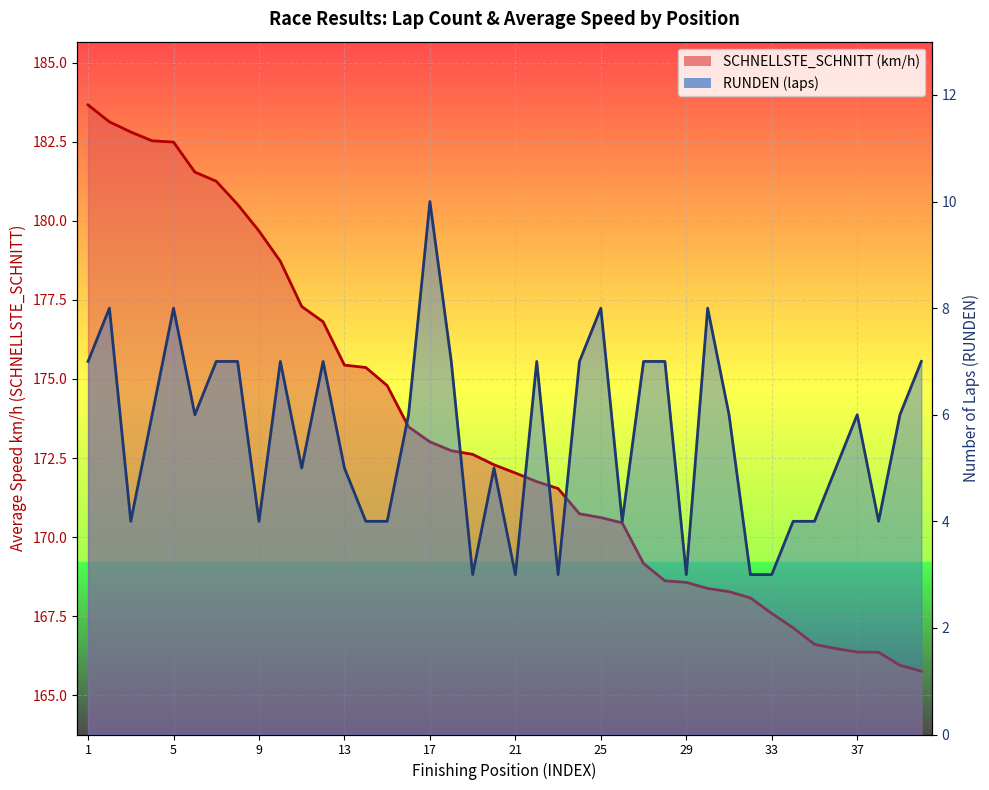

List the series in order of their overall mean, lowest first.

RUNDEN, SCHNELLSTE_SCHNITT